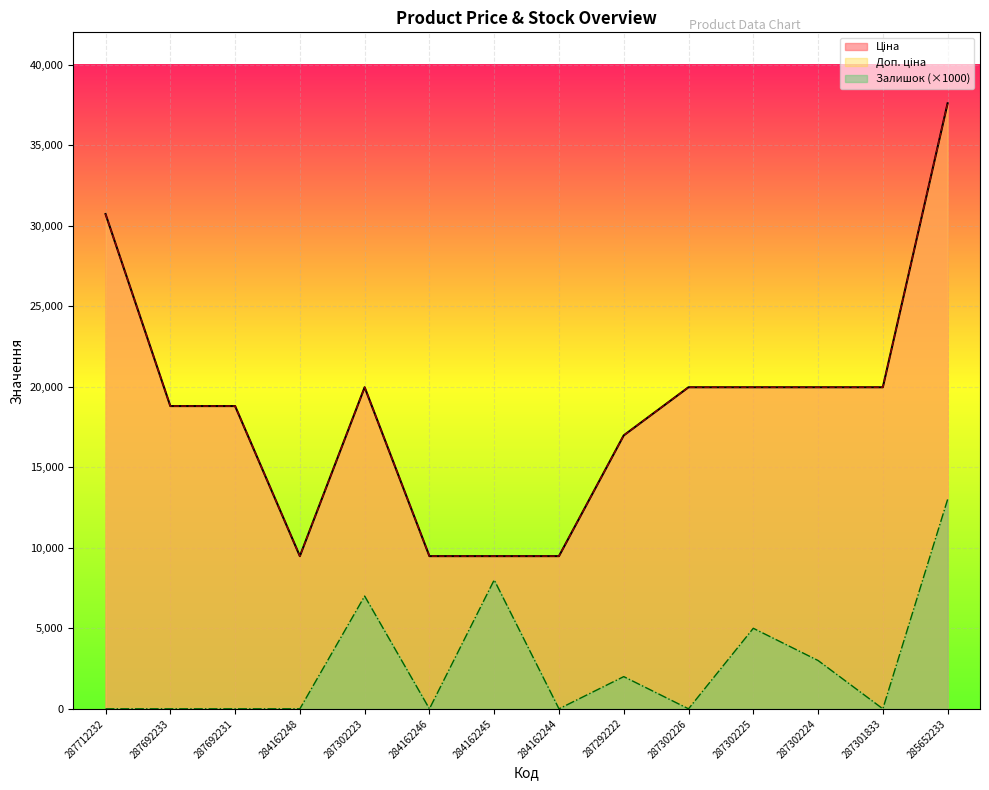

How many positive values does the Залишок series have?

6